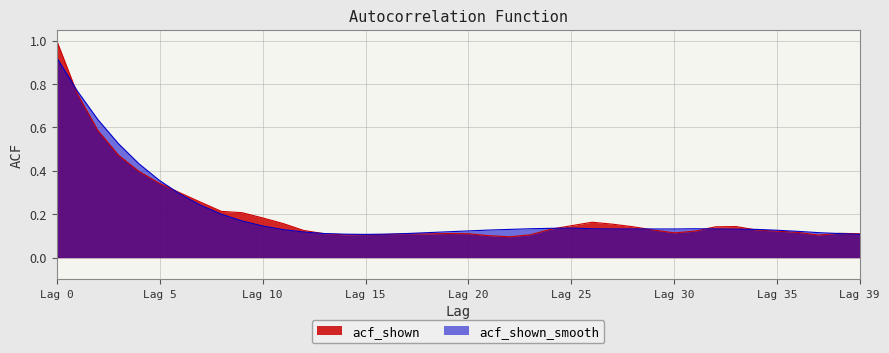

Rank the series at Lag 30 from highest to lowest value.

acf_shown_smooth, acf_shown